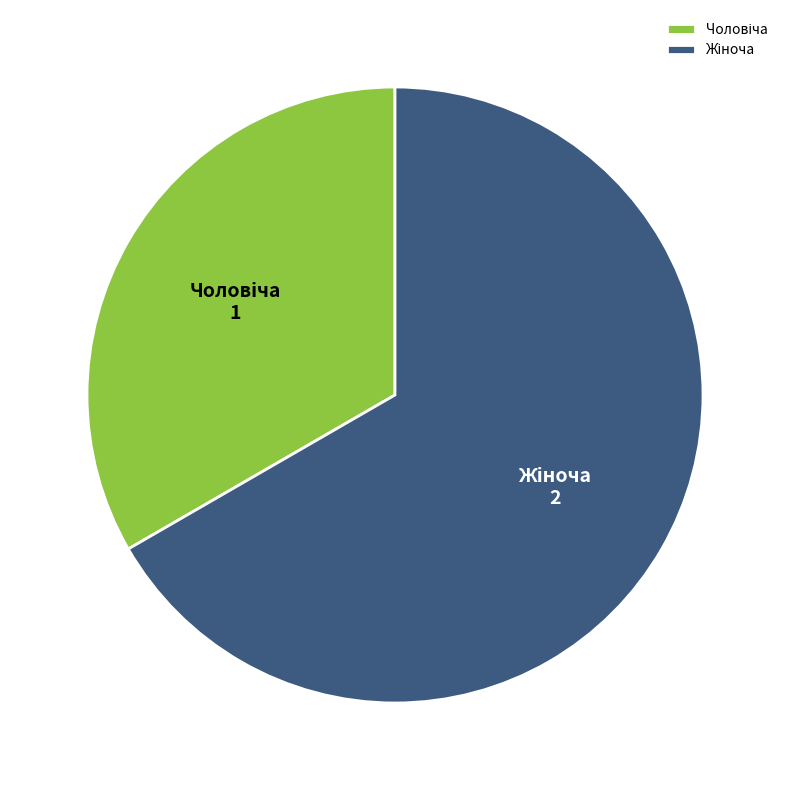

How many segments does this pie chart have?

2